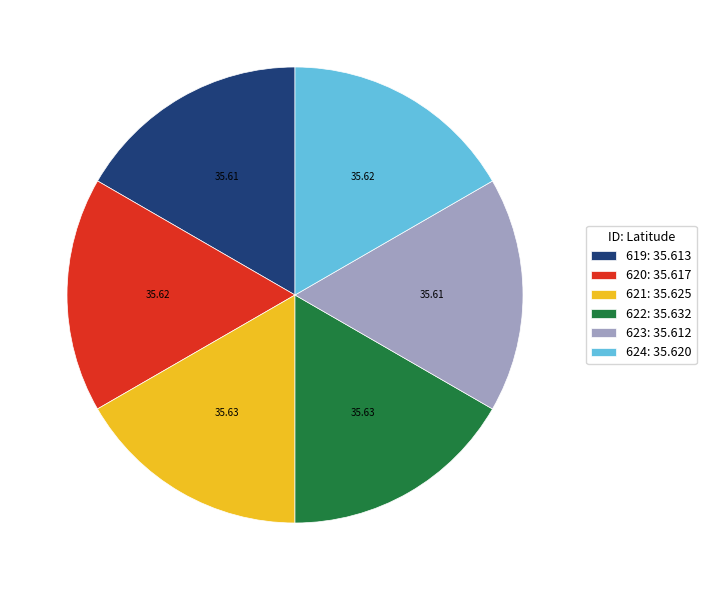

How many slices are in this pie chart?

6